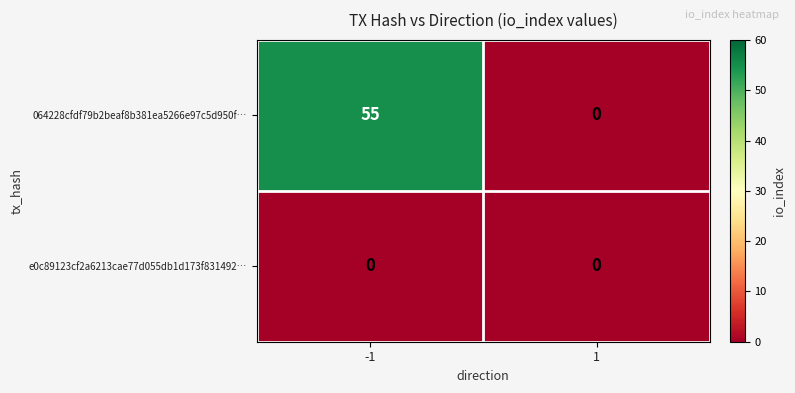

Reading left to right, what are all the values shown in this chart?

064228cfdf79b2beaf8b381ea5266e97c5d950f…: -1=55	1=0
e0c89123cf2a6213cae77d055db1d173f831492…: -1=0	1=0